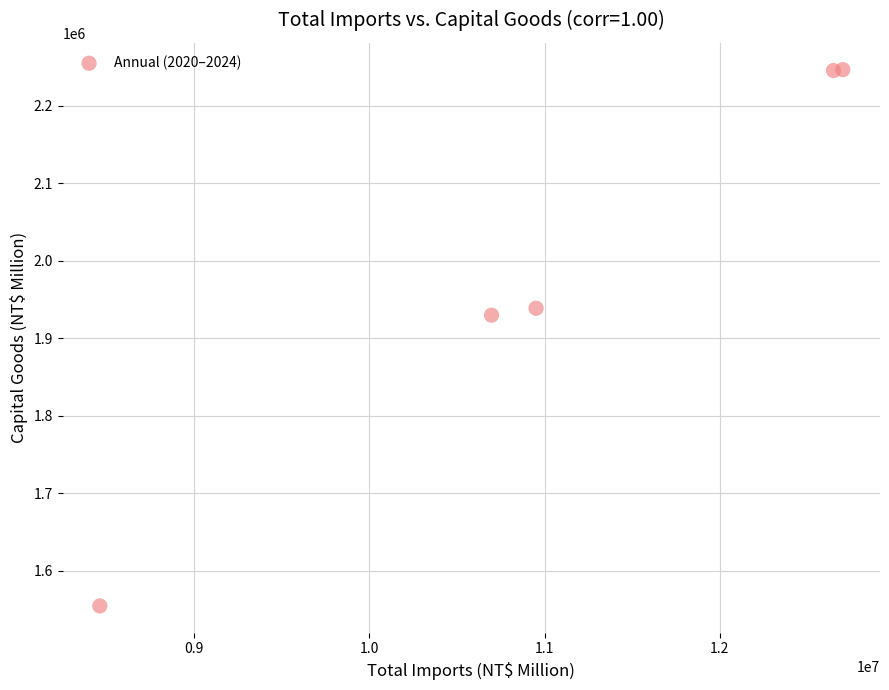

What Y value in the scatter plot is closest to 1900713?

1929853